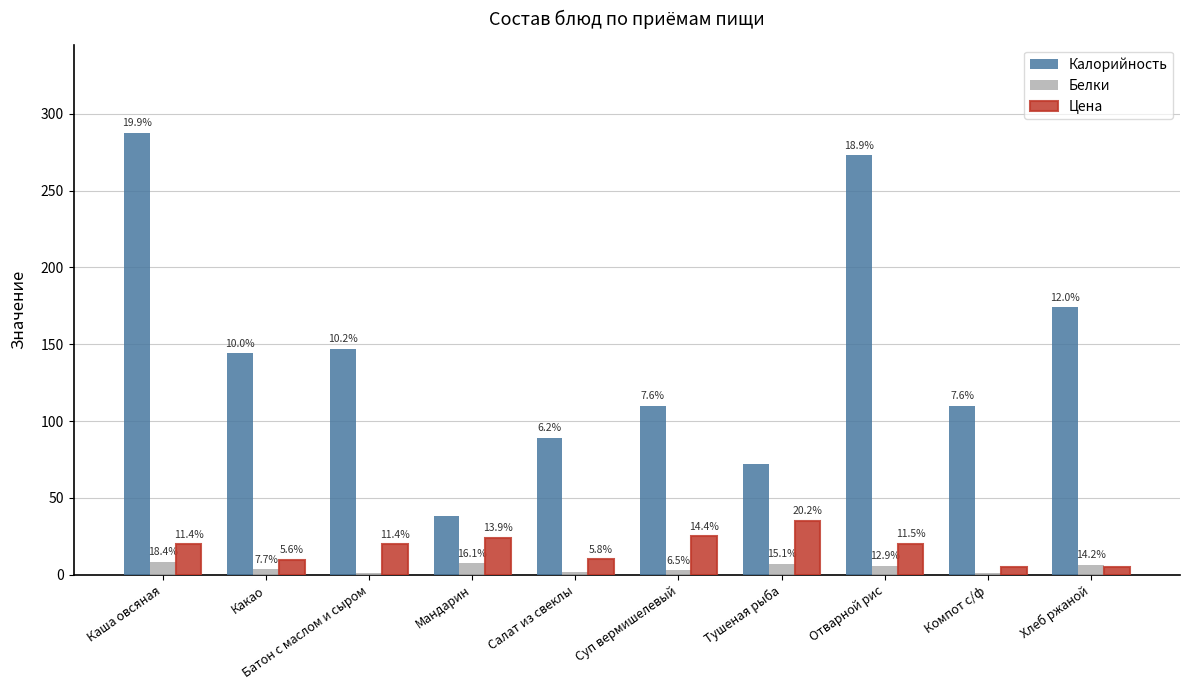

What is the difference between the Цена values at Каша овсяная and Какао?

10.0